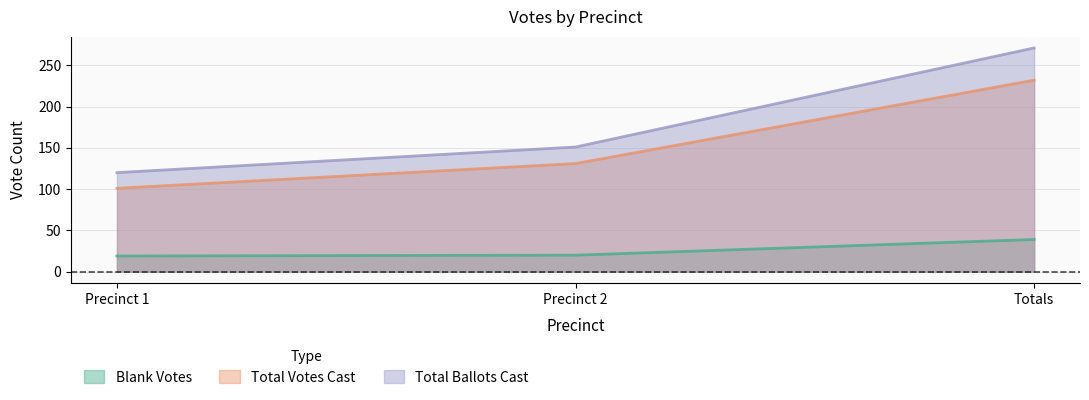

Reading left to right, list all the values displayed in this chart.

Blank Votes: 19	20	39
Total Votes Cast: 101	131	232
Total Ballots Cast: 120	151	271